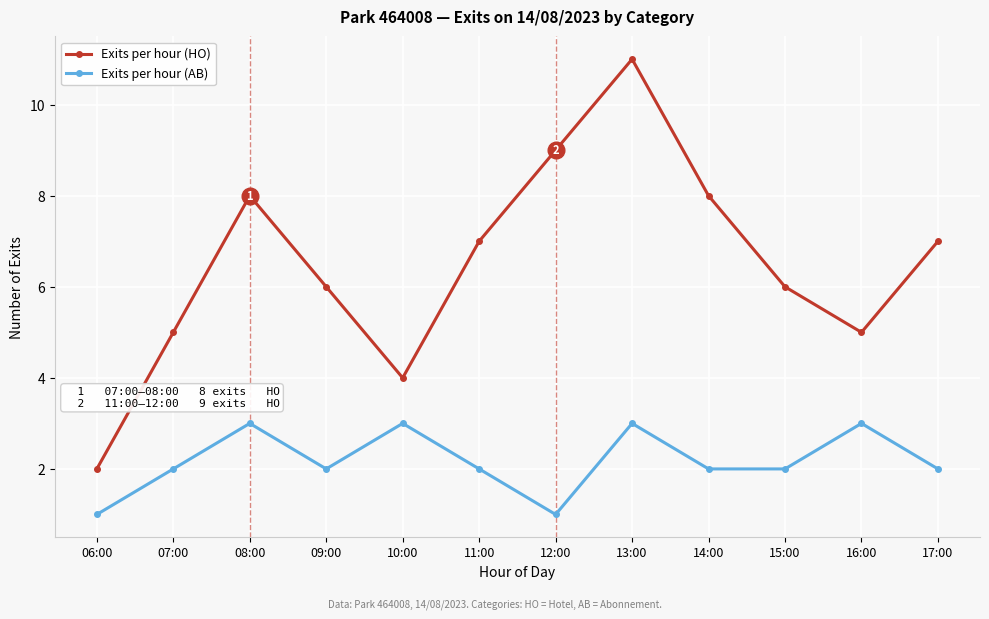

True or false: Exits per hour (AB) and Exits per hour (HO) cross at least once.

False